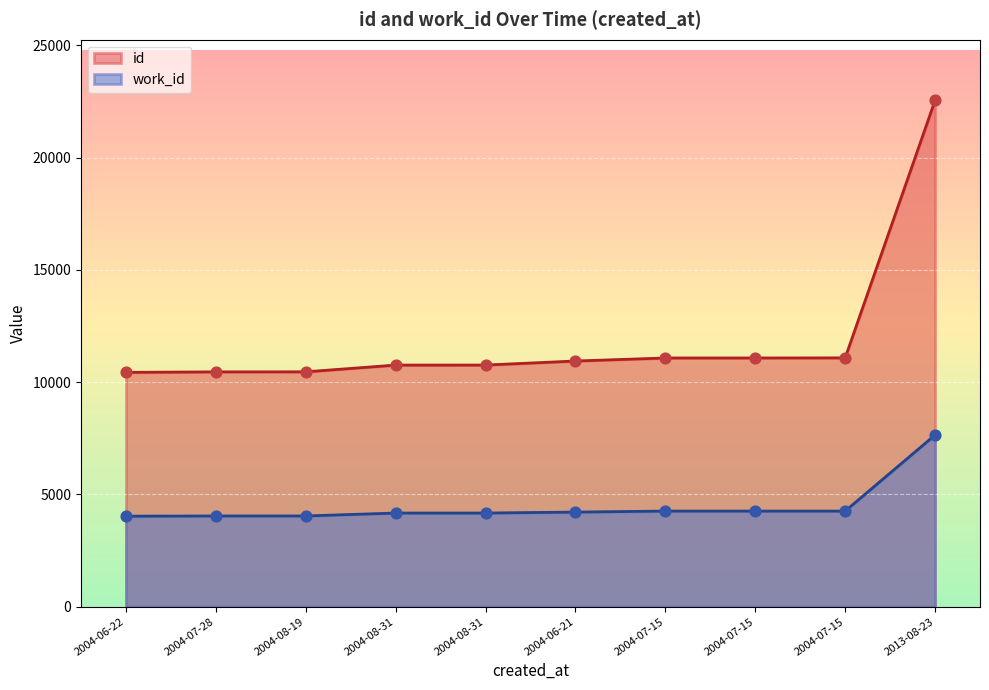

Which series has the largest Y range (max minus min)?

id